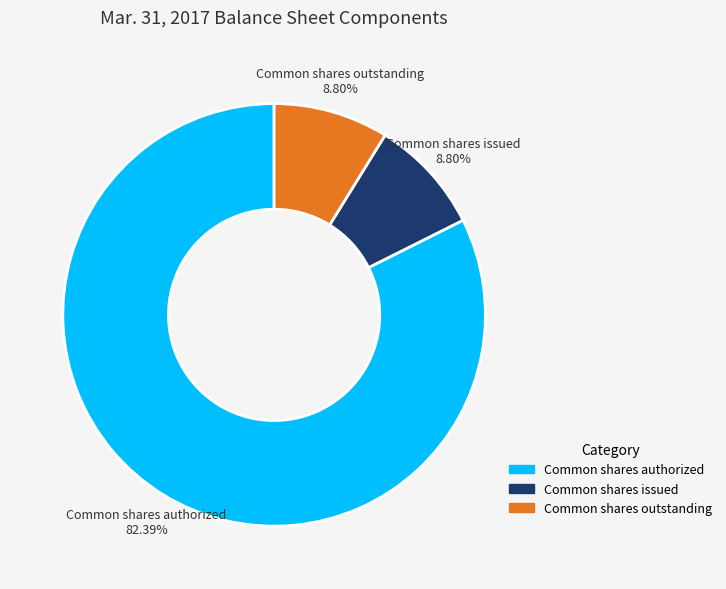

To the nearest percent, what is the difference between the largest and smallest slice percentages?

74%